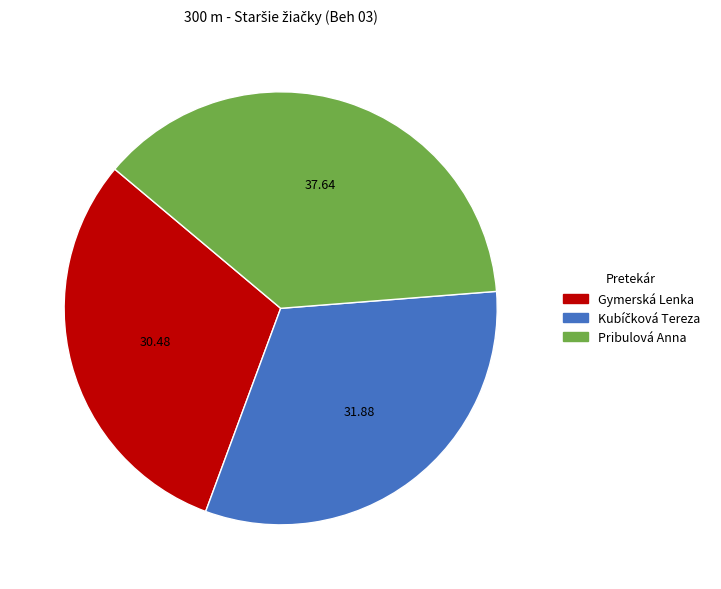

The Pribulová Anna slice represents 23% of the pie. True or false?

False